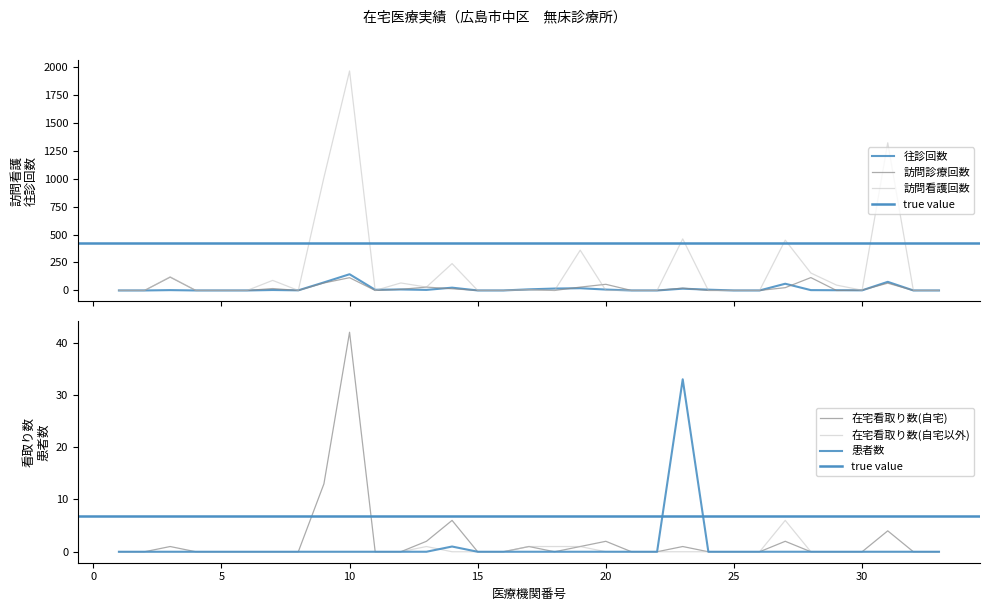

True or false: 訪問診療回数 has a value of 35 at 20.

False